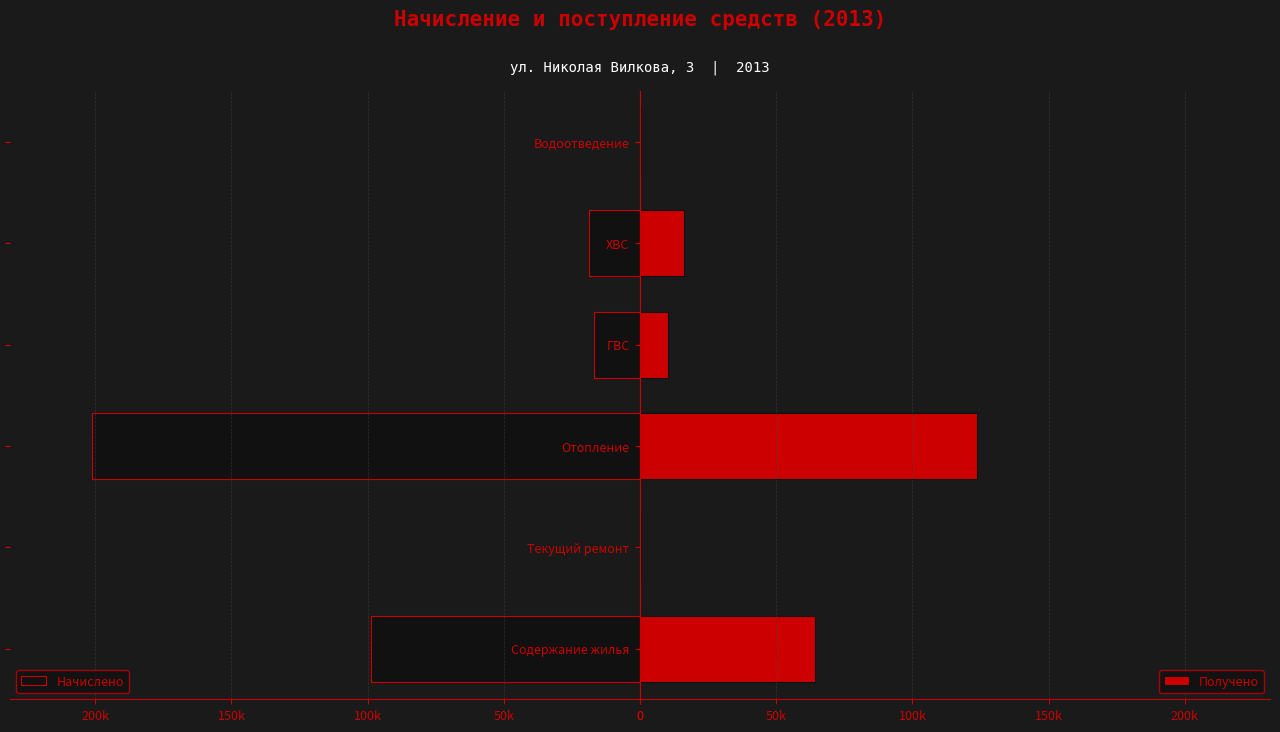

What is the difference between the second highest and second lowest values in the Получено series?

63826.1